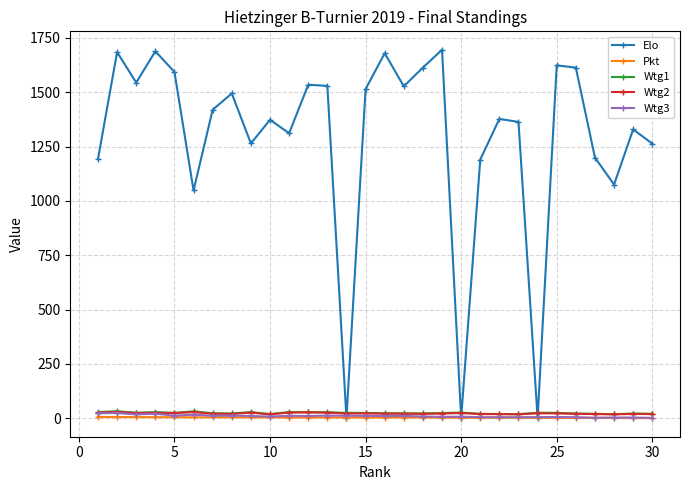

What is the difference between the maximum and minimum values in the Wtg3 series?

22.5